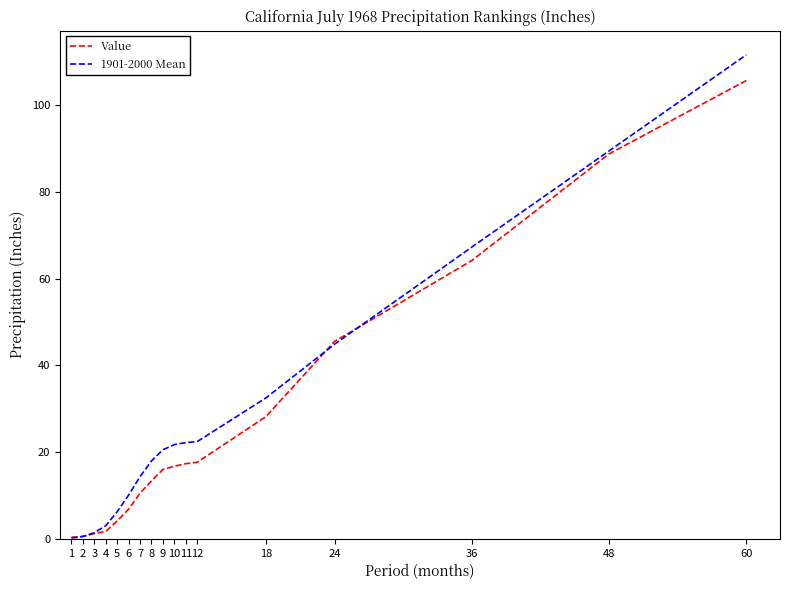

At which category does the chart reach its peak across all series?

60